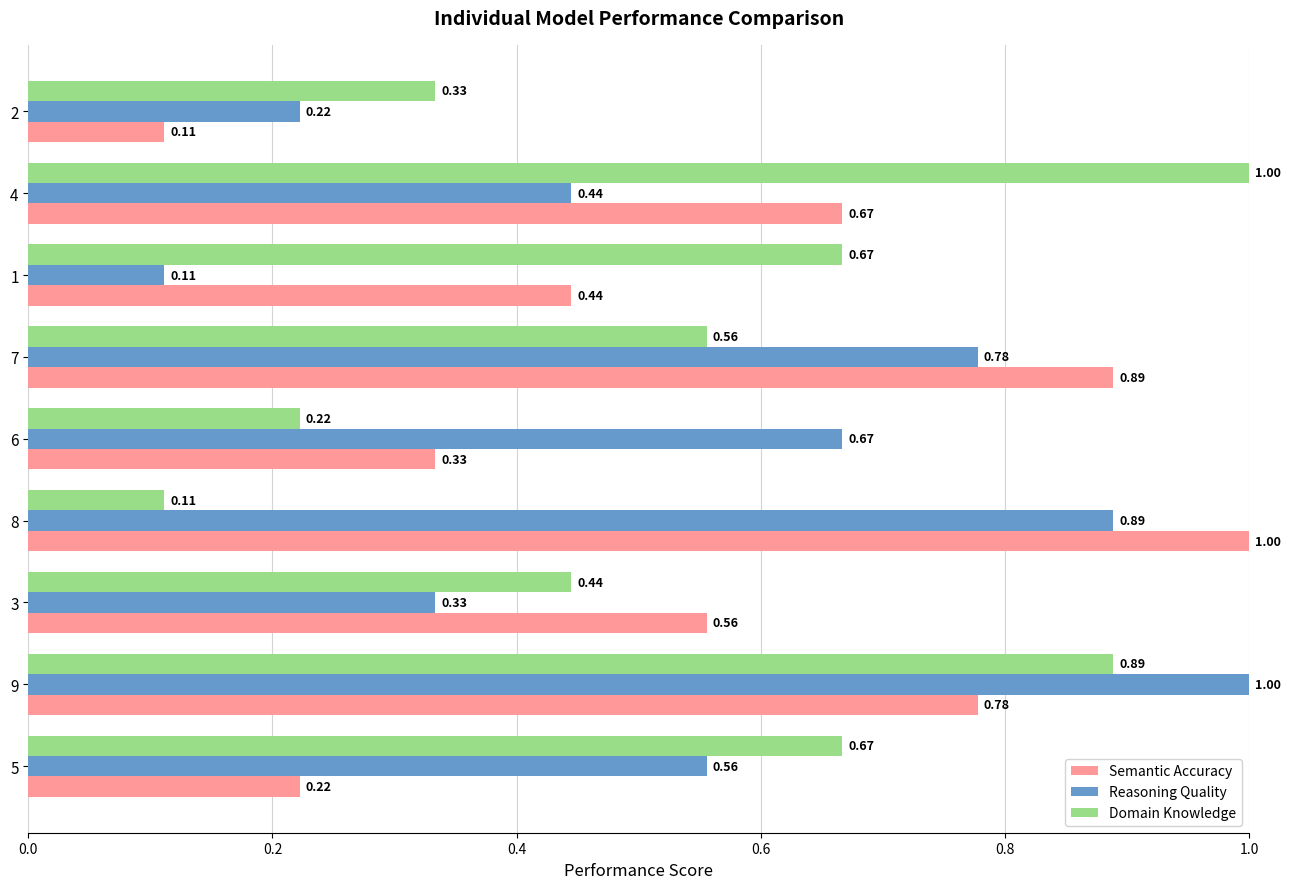

Rank the categories by Semantic Accuracy value from lowest to highest.

2, 5, 6, 1, 3, 4, 9, 7, 8